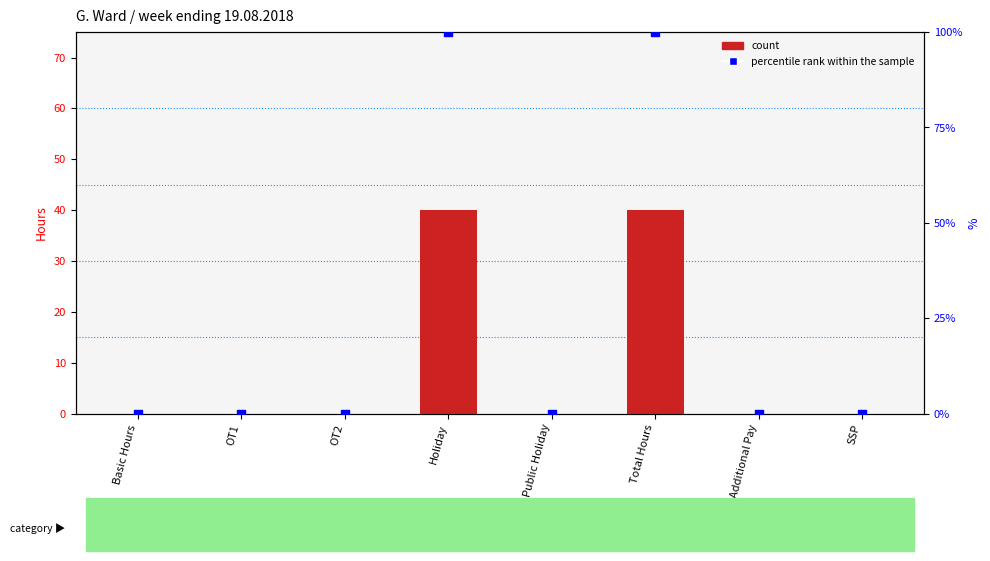

Which series contains the lowest Y value?

count